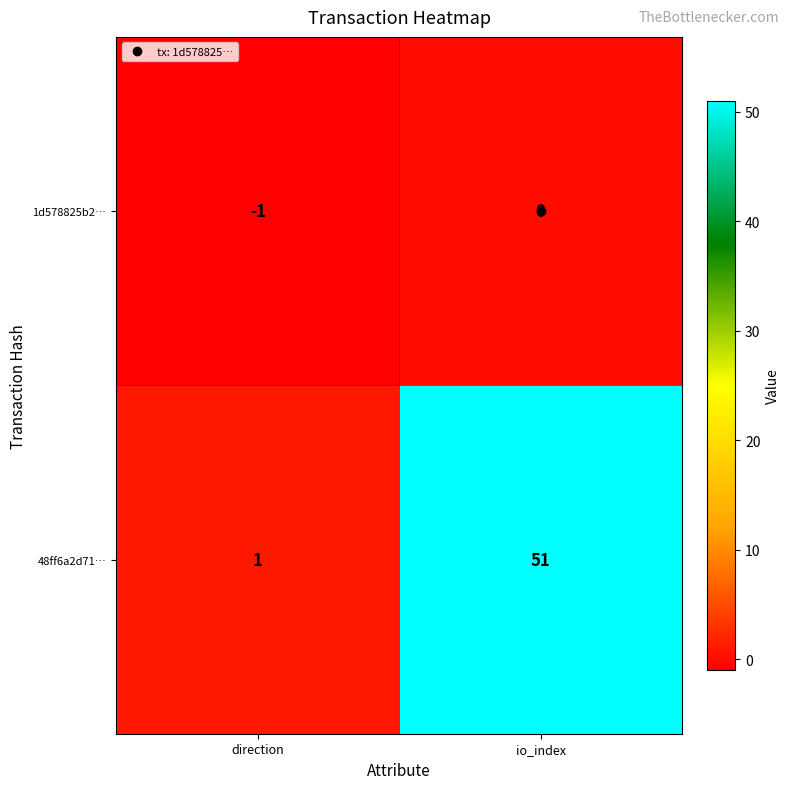

List the series in order of their peak value, highest first.

48ff6a2d71…, 1d578825b2…